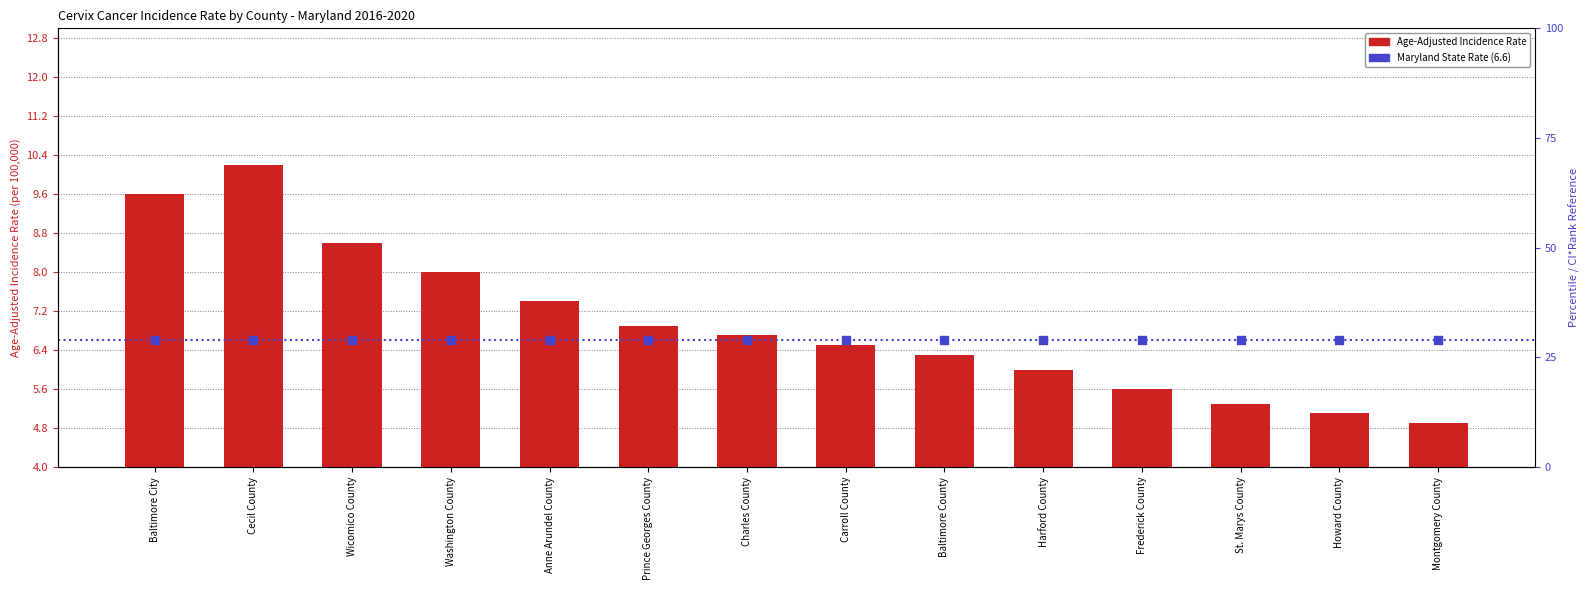

Which series reaches the maximum Y coordinate?

Age-Adjusted Incidence Rate